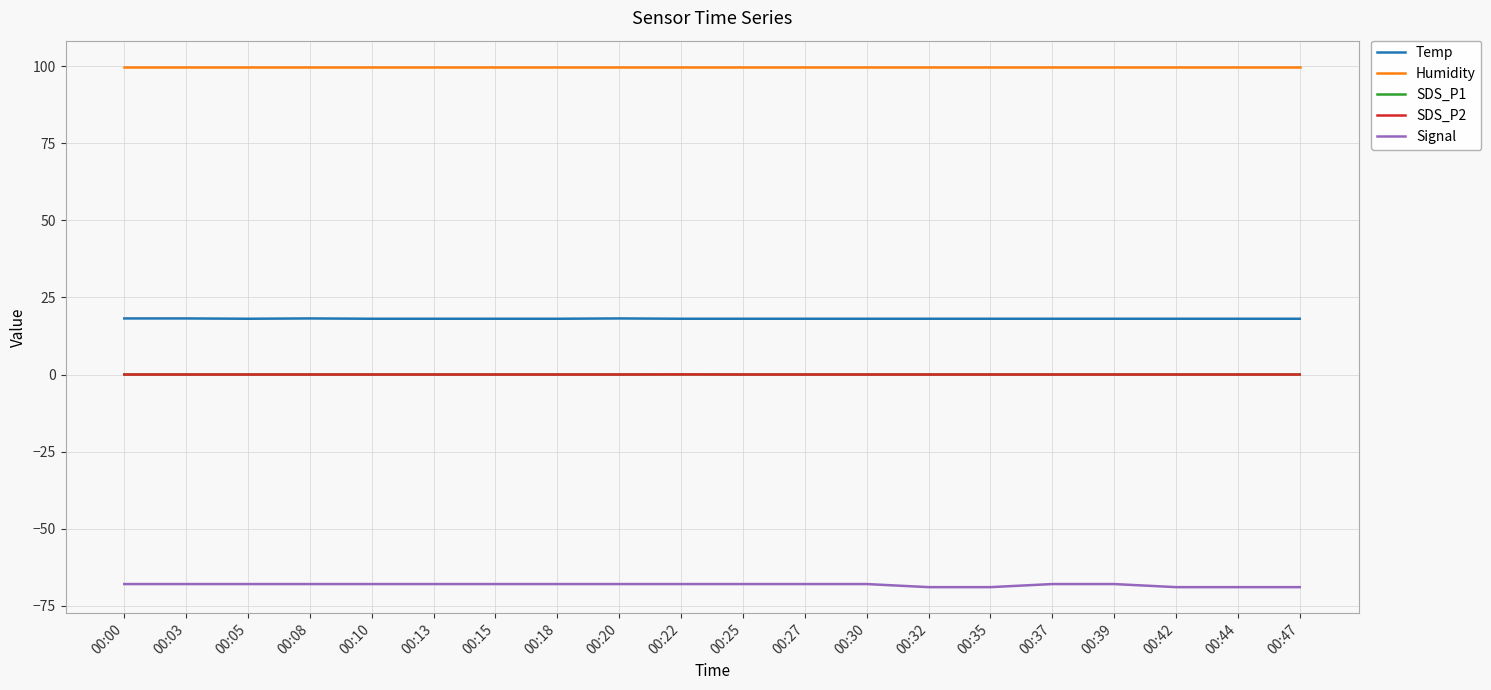

Does the chart display data point markers on the line(s)?

No